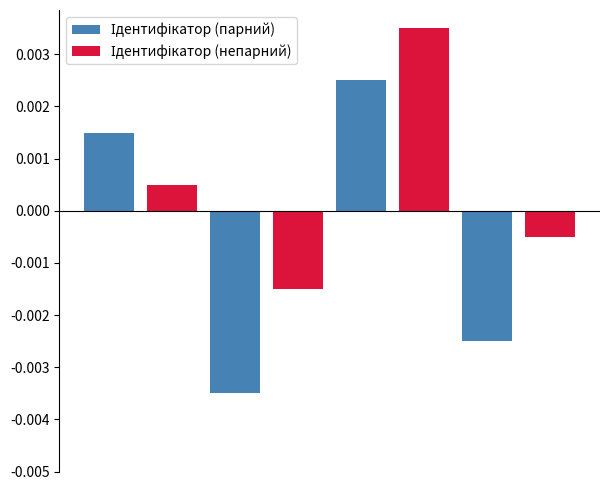

Reading left to right, extract all data points from this chart.

Ідентифікатор (парний): 0=0.0	1=0.0	2=-0.0	3=0.0	4=0.0	5=0.0	6=-0.0	7=0.0
Ідентифікатор (непарний): 0=0.0	1=0.0	2=0.0	3=-0.0	4=0.0	5=0.0	6=0.0	7=-0.0